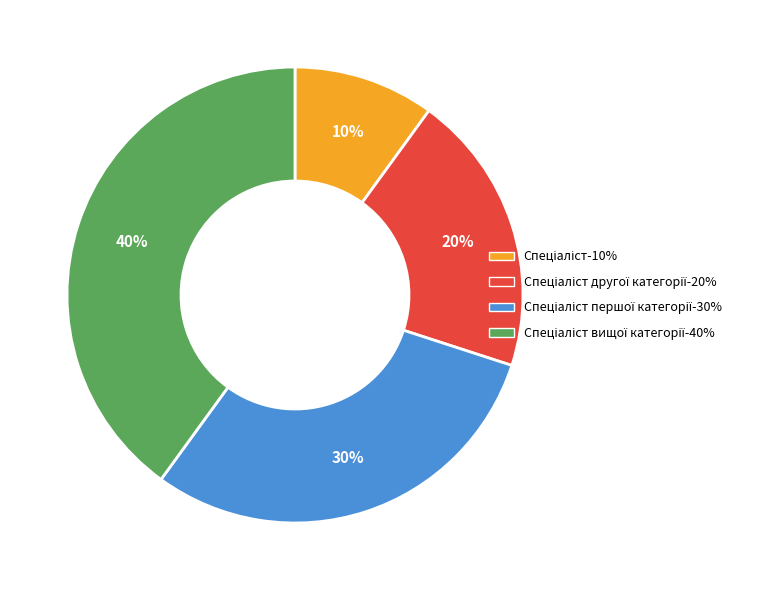

To the nearest percent, what is the average slice percentage?

25%